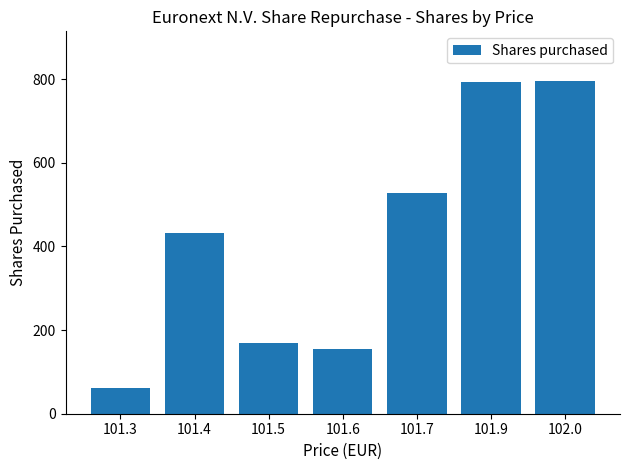

What is the smallest value displayed?

62